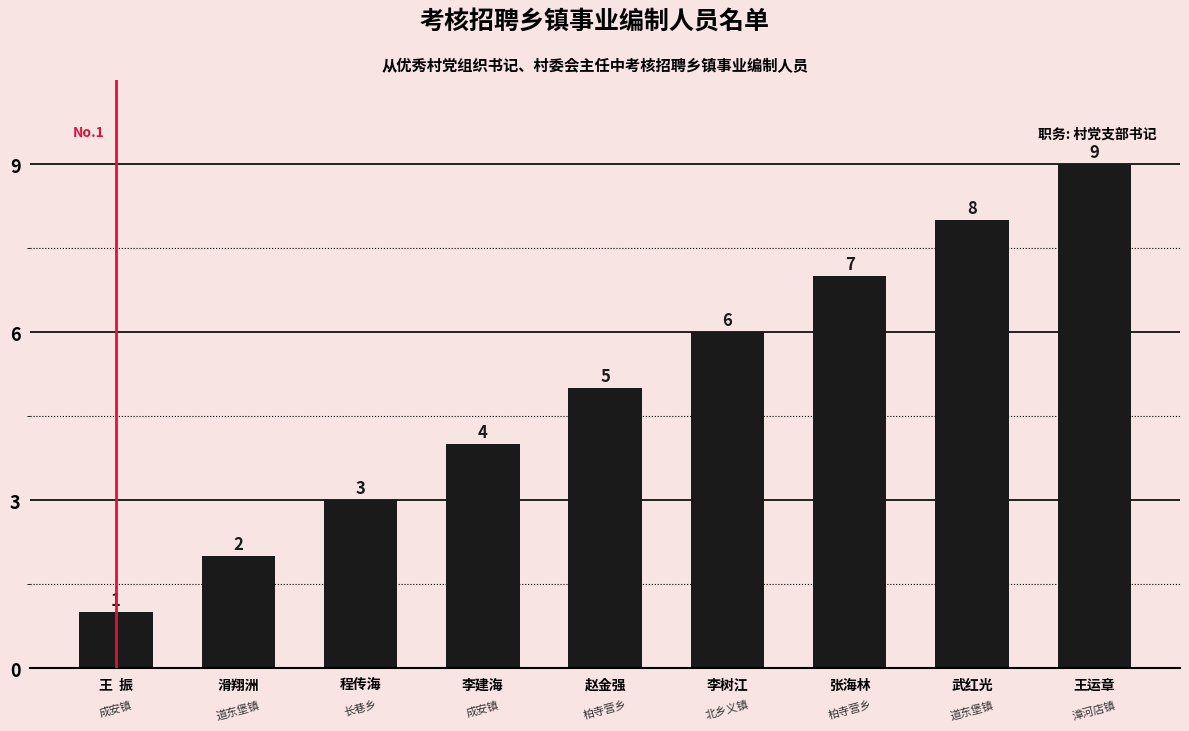

What is the change in value from 王  振 to 王运章?

+8